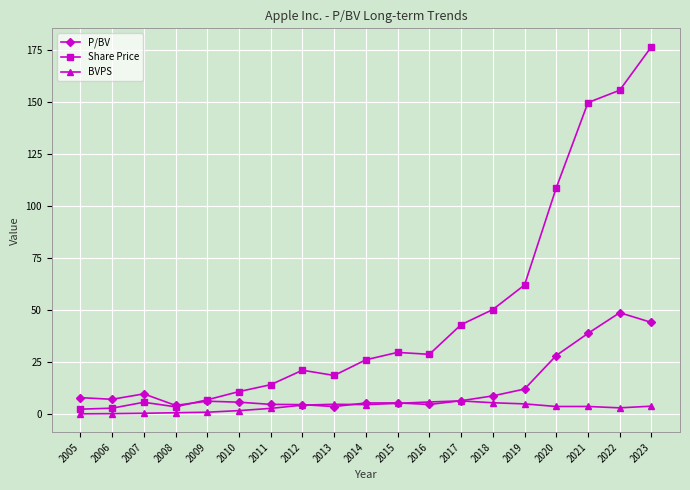

At how many categories does at least one series exceed 34?

7